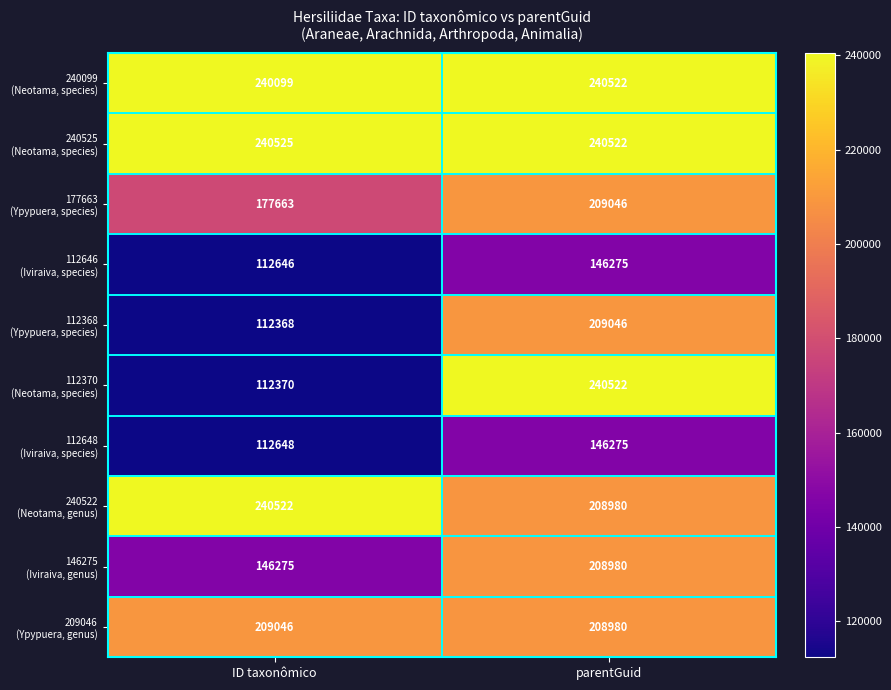

What is the spread (max minus min) of values at parentGuid?

94247